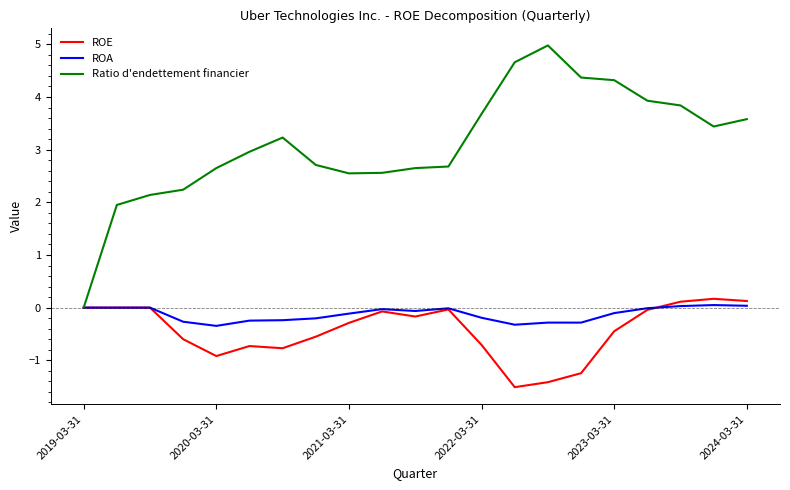

What is the greatest value displayed?

5.0